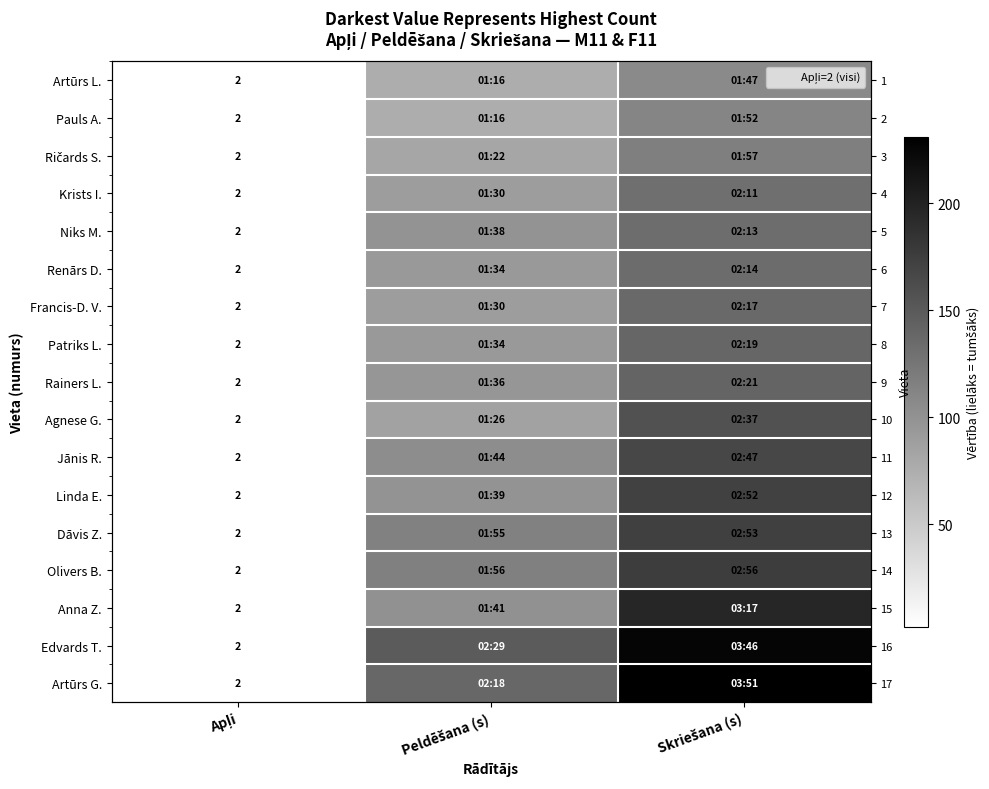

What is the difference between the Niks M. values at Skriešana (s) and Apļi?

131